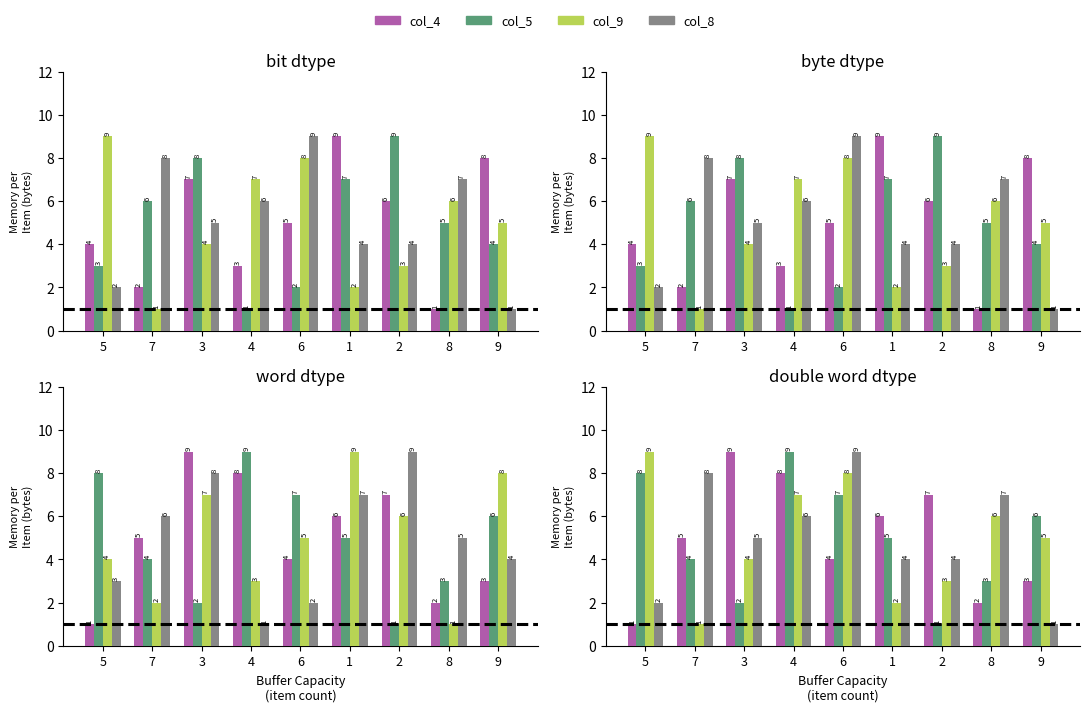

At which label does col_9 reach its minimum?

7